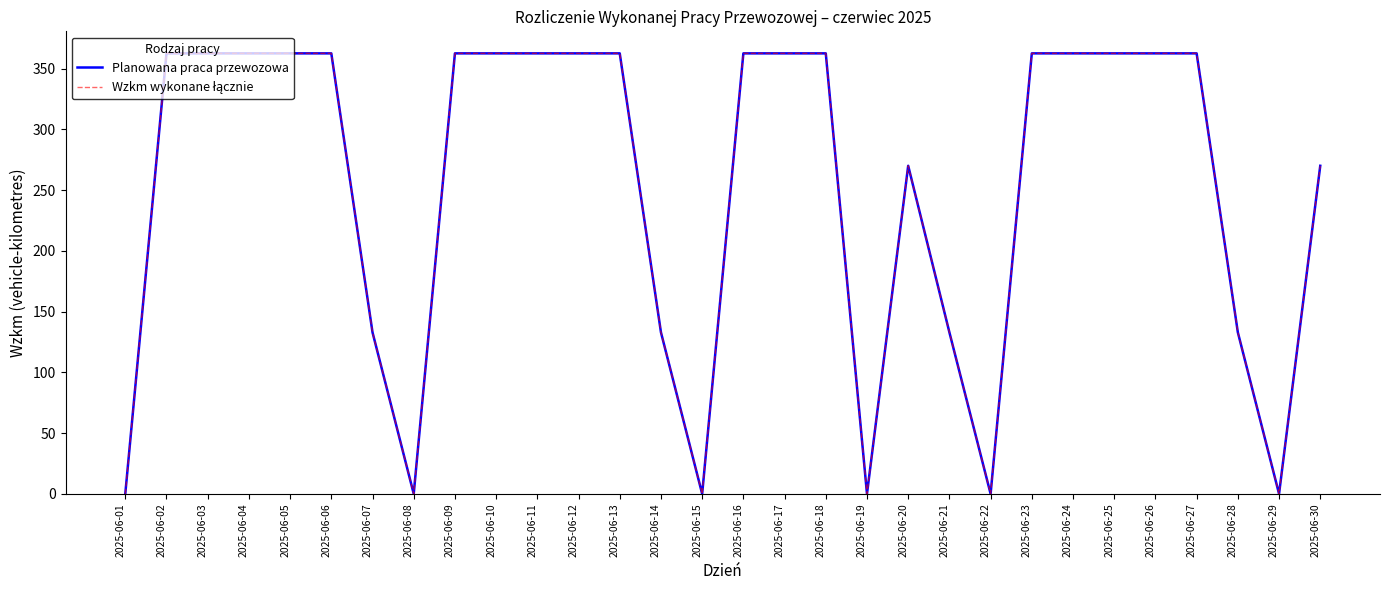

What is the sum of all Planowana praca przewozowa values?

7599.5